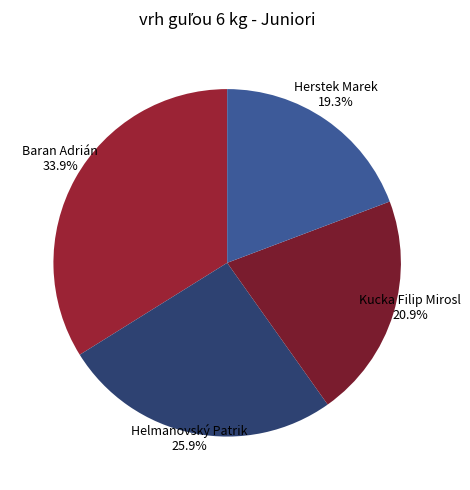

Is the sum of Helmanovský Patrik and Kucka Filip Mirosl greater than half?

No